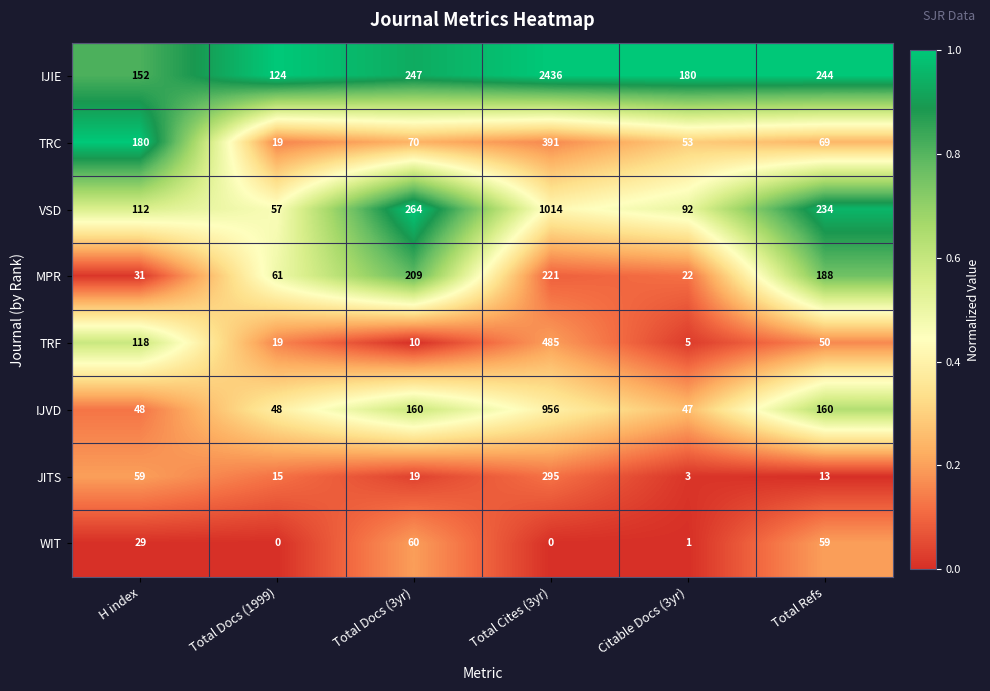

The MPR series shows 31 at H index. True or false?

True